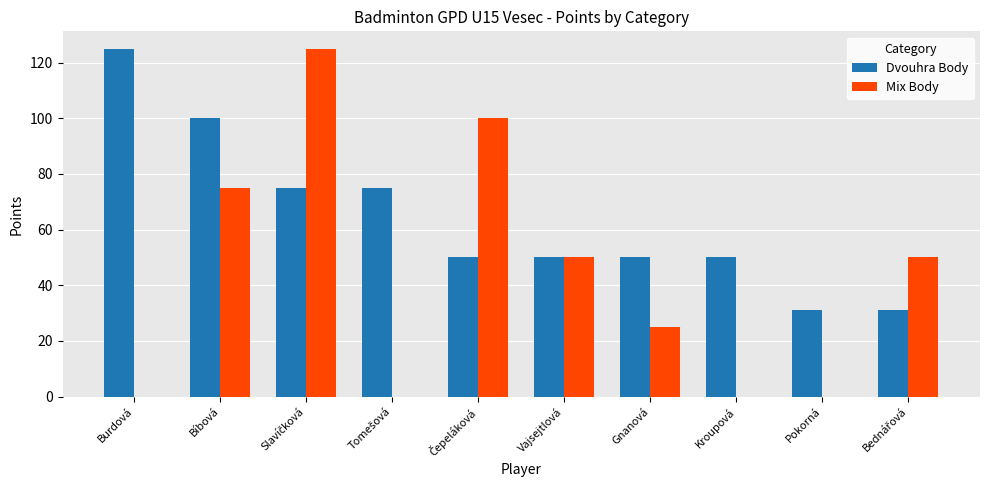

What is the spread (max minus min) of values at Pokorná?

31